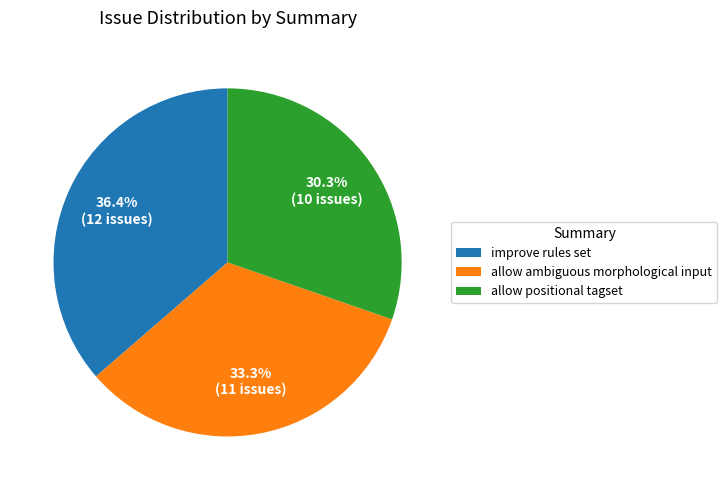

Is improve rules set the majority of the pie?

No